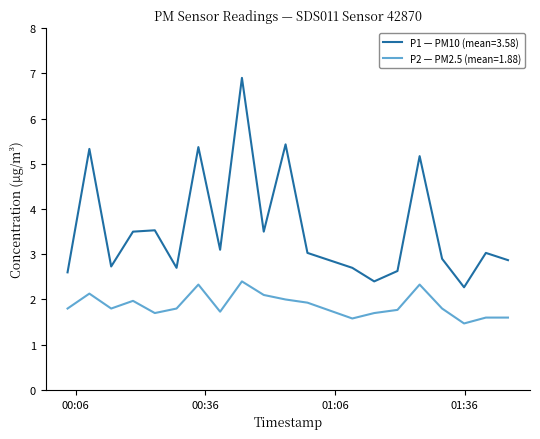

What are all the series names shown in the legend?

P1 — PM10 (mean=3.58), P2 — PM2.5 (mean=1.88)